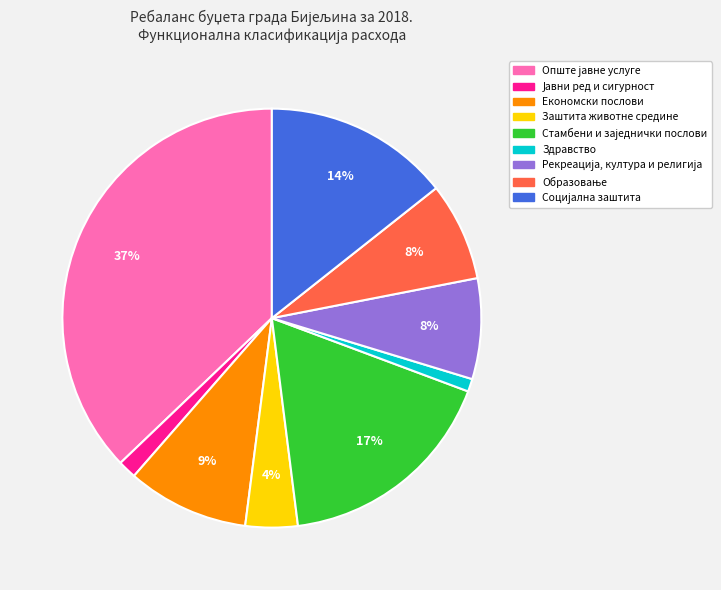

Is it true that Здравство is 1% of the pie?

True